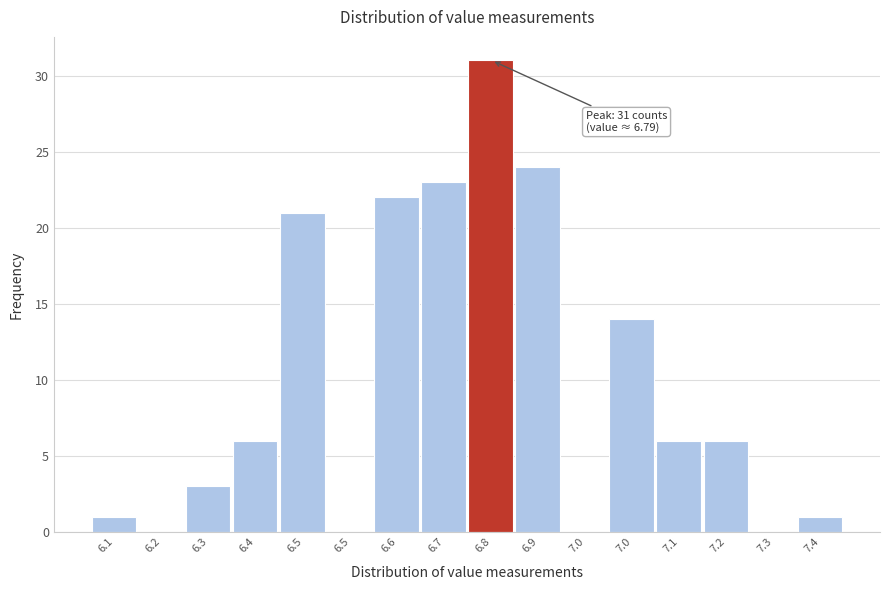

Count the number of data series in this chart.

1